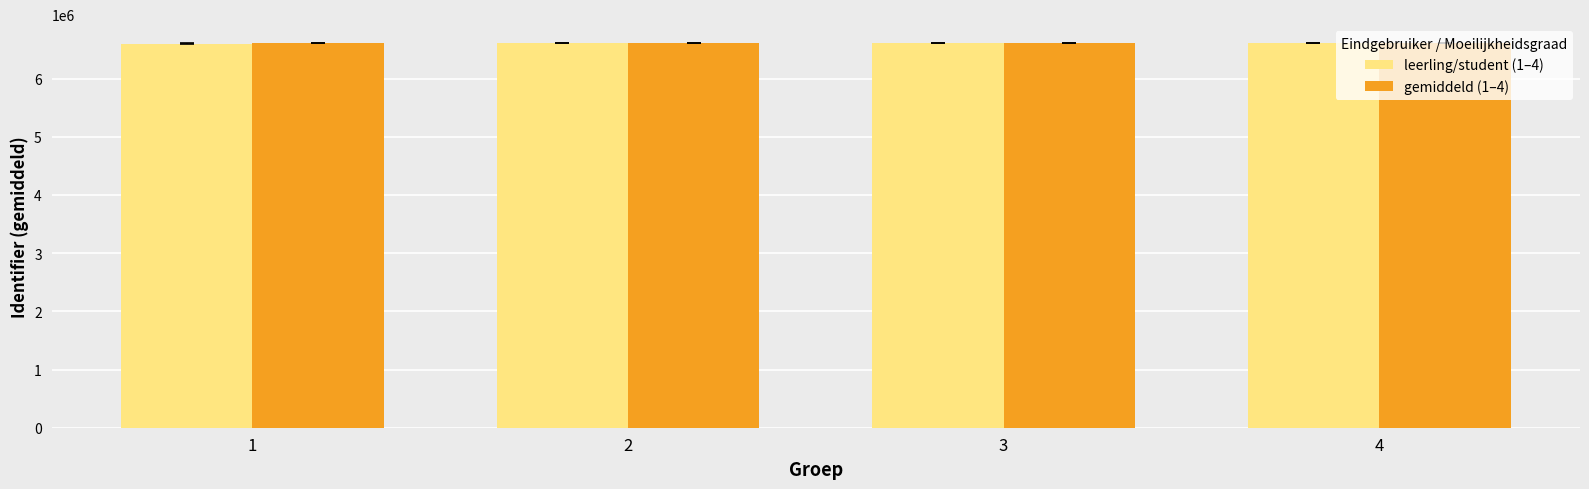

What value does the gemiddeld (1–4) series have at 1?

6603722.5